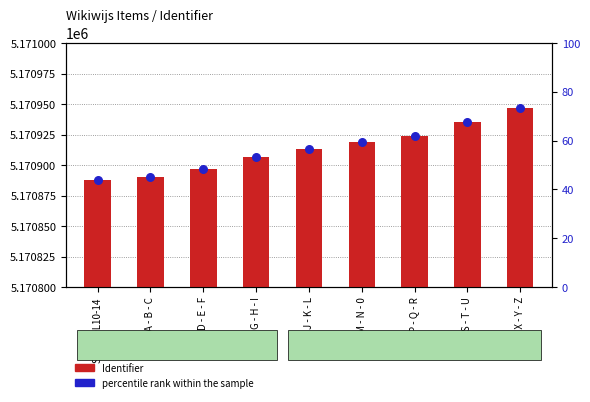

Which series contains the lowest Y value?

percentile rank within the sample